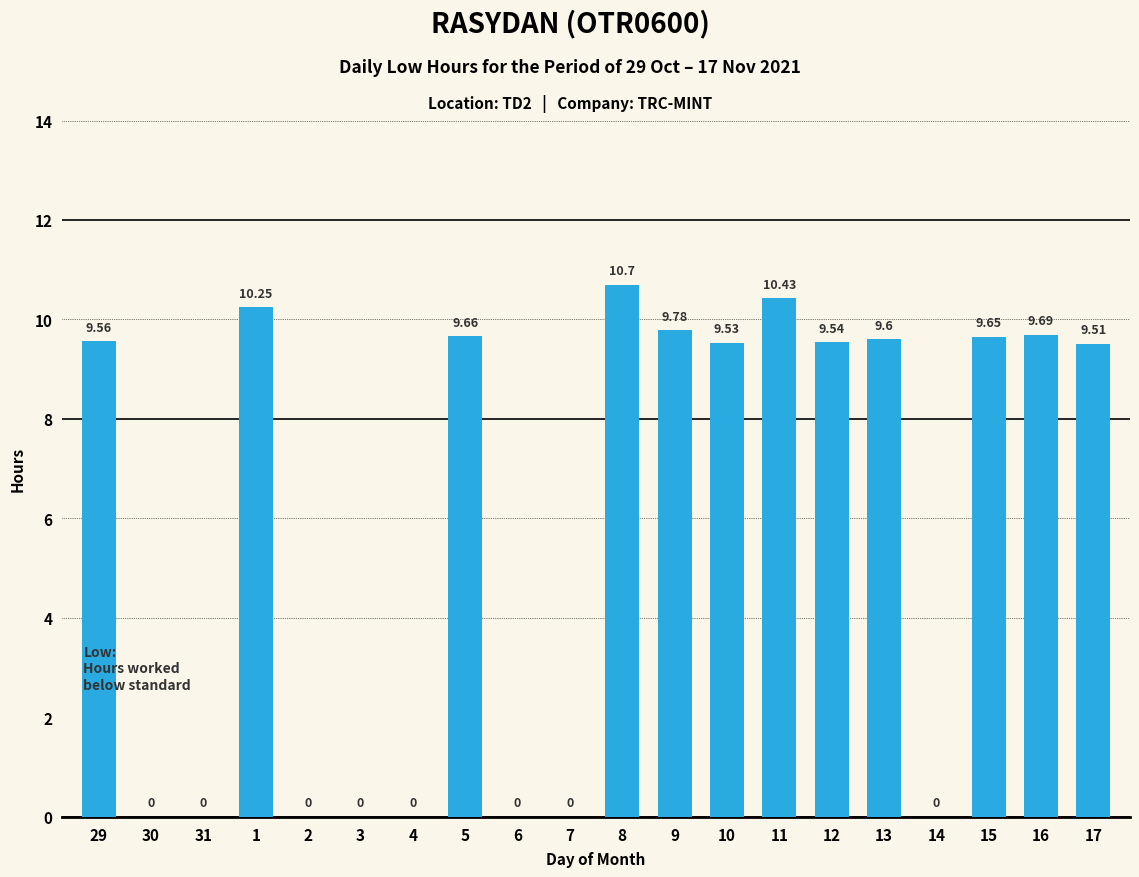

What is the greatest value displayed?

10.7